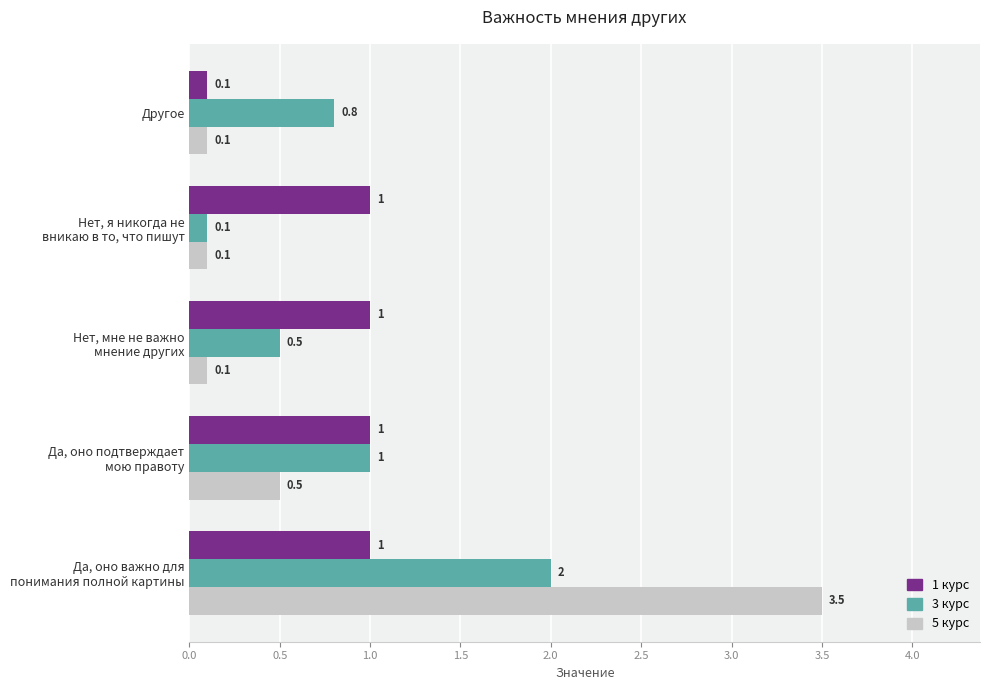

Which series has the largest total across all categories?

3 курс